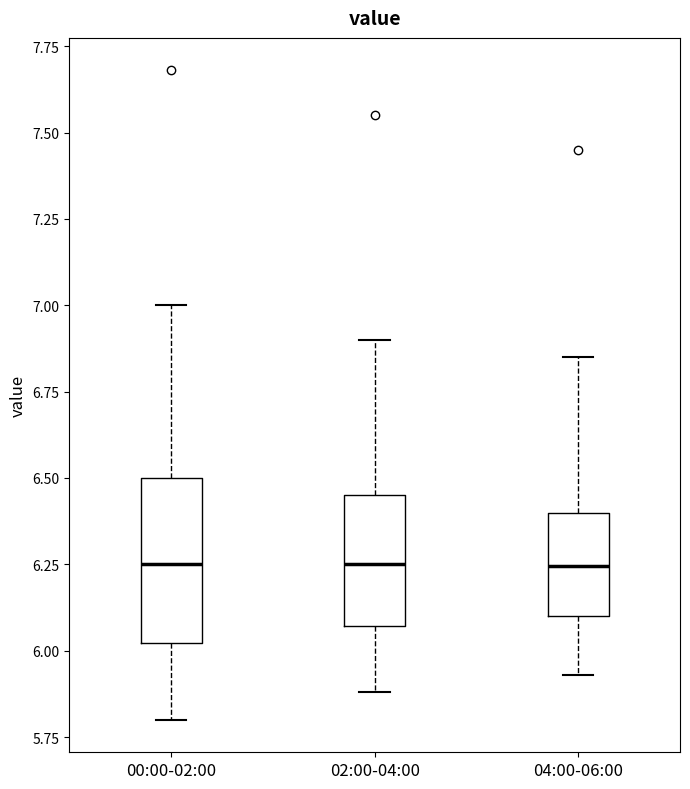

Reading left to right, transcribe this box plot: for each box, give where its median line is, the range the box spans, and where its two whiskers end, as read against the y-axis. The values are not printed on the chart, so give them approximately, as read against the axis.

00:00-02:00: median 6.25, box 6.00 to 6.50, whiskers 5.80 to 7.00
02:00-04:00: median 6.25, box 6.05 to 6.45, whiskers 5.90 to 6.90
04:00-06:00: median 6.25, box 6.10 to 6.40, whiskers 5.95 to 6.85